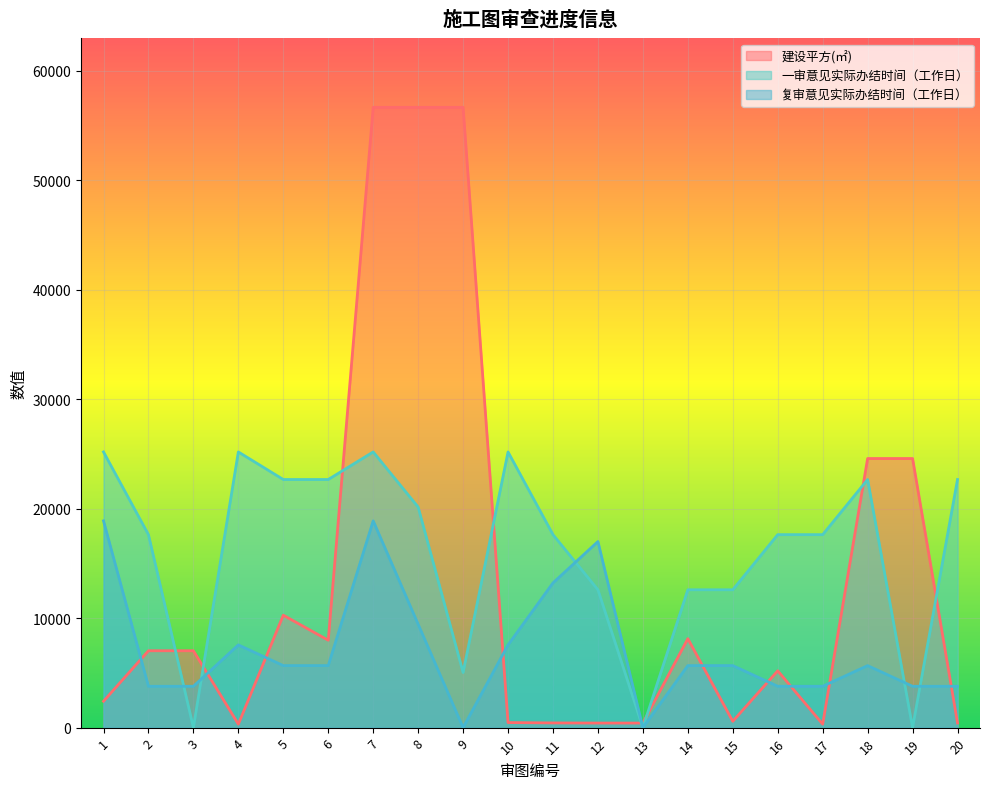

At how many categories does at least one series exceed 55723?

3